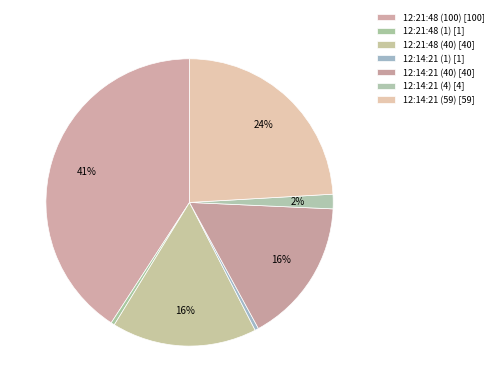

Count the number of slices in the pie.

7